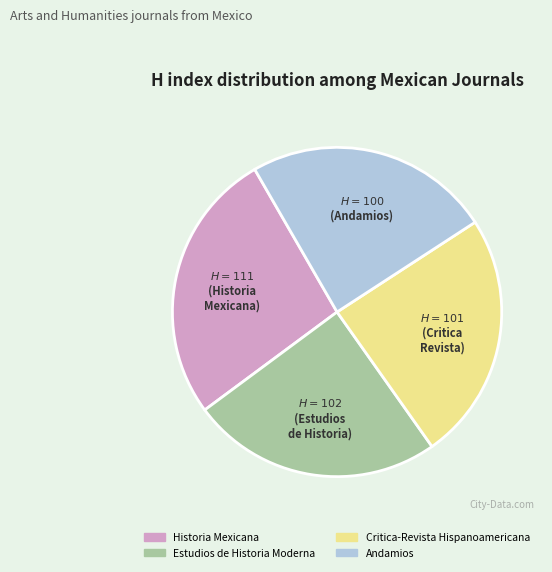

Is it true that Estudios de Historia Moderna is 13% of the pie?

False